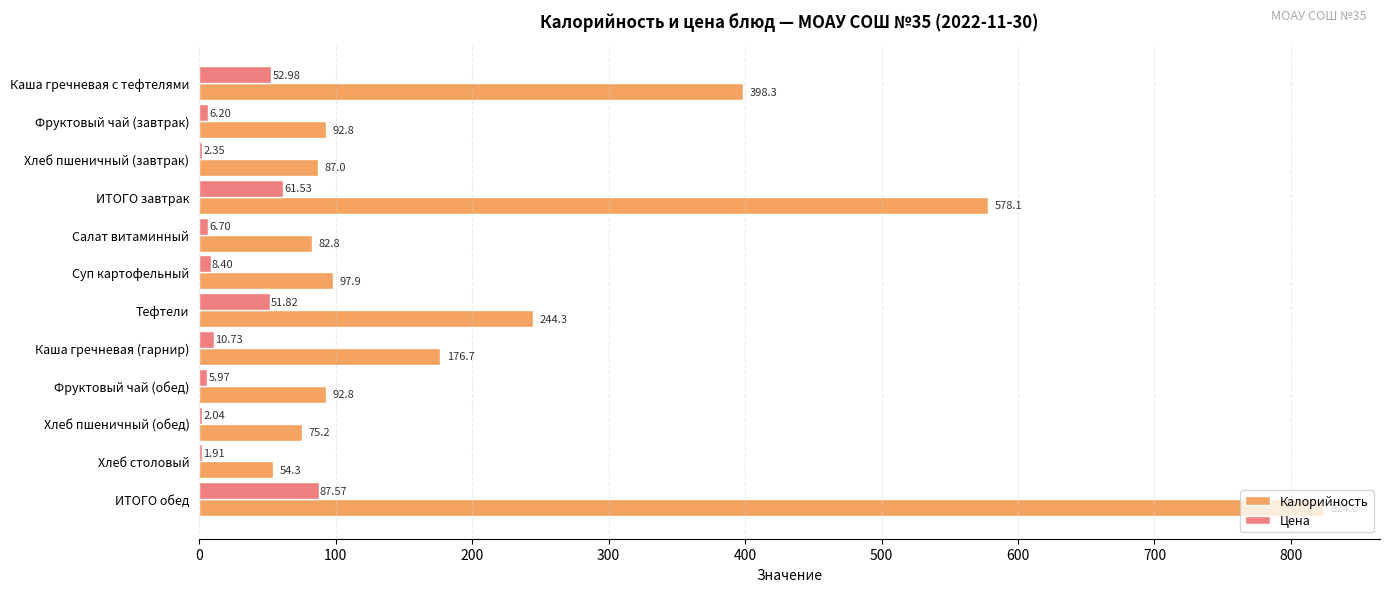

What is the greatest value displayed?

824.0